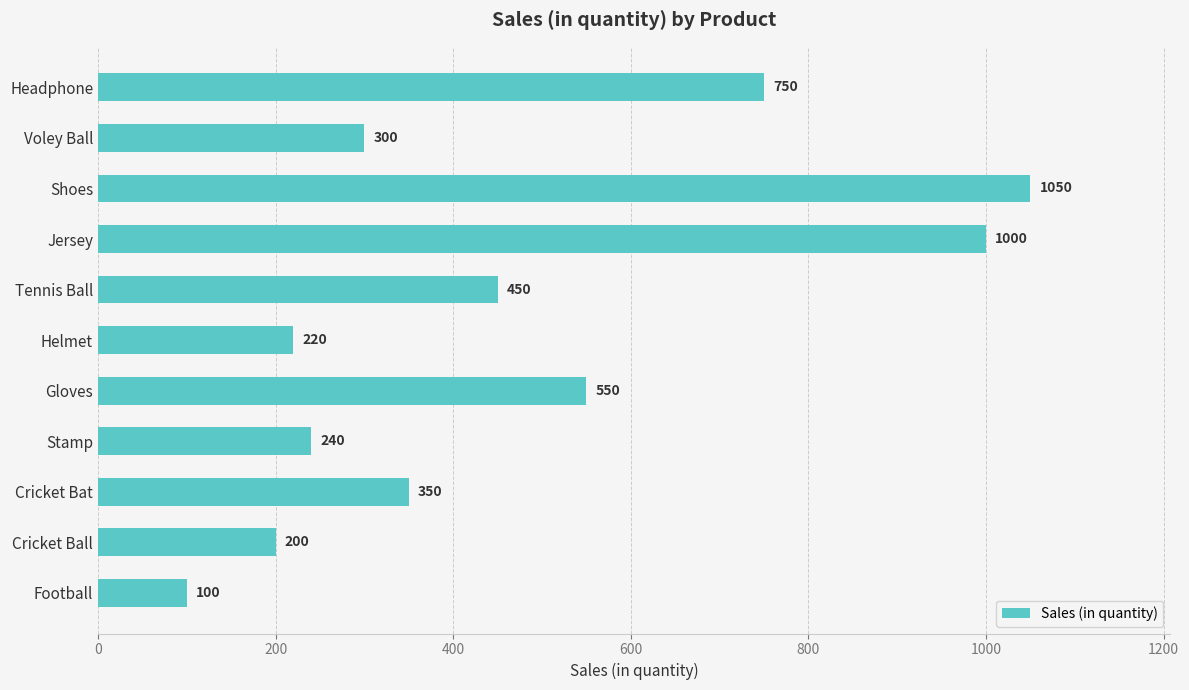

Does the chart contain stacked bars?

No